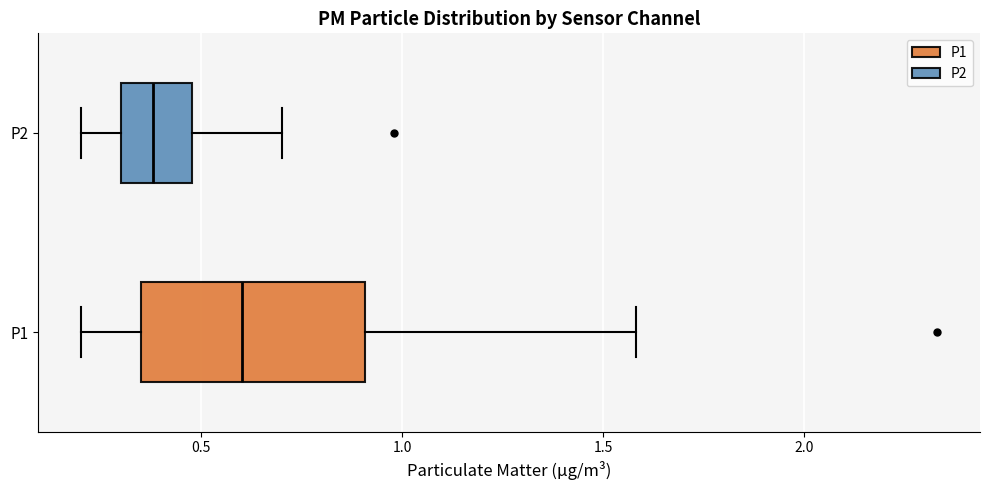

Where is the left edge of the box for P2 on the x-axis? The values are not printed on the chart, so give them approximately, as read against the axis.

0.30